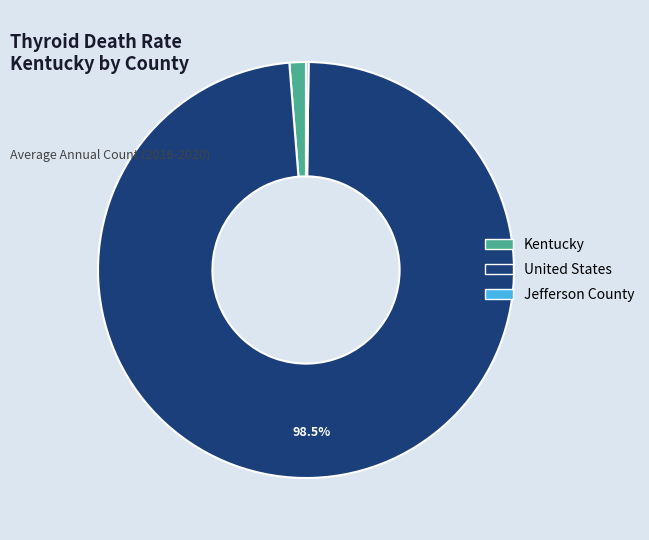

Which has a higher value, Kentucky or United States?

United States